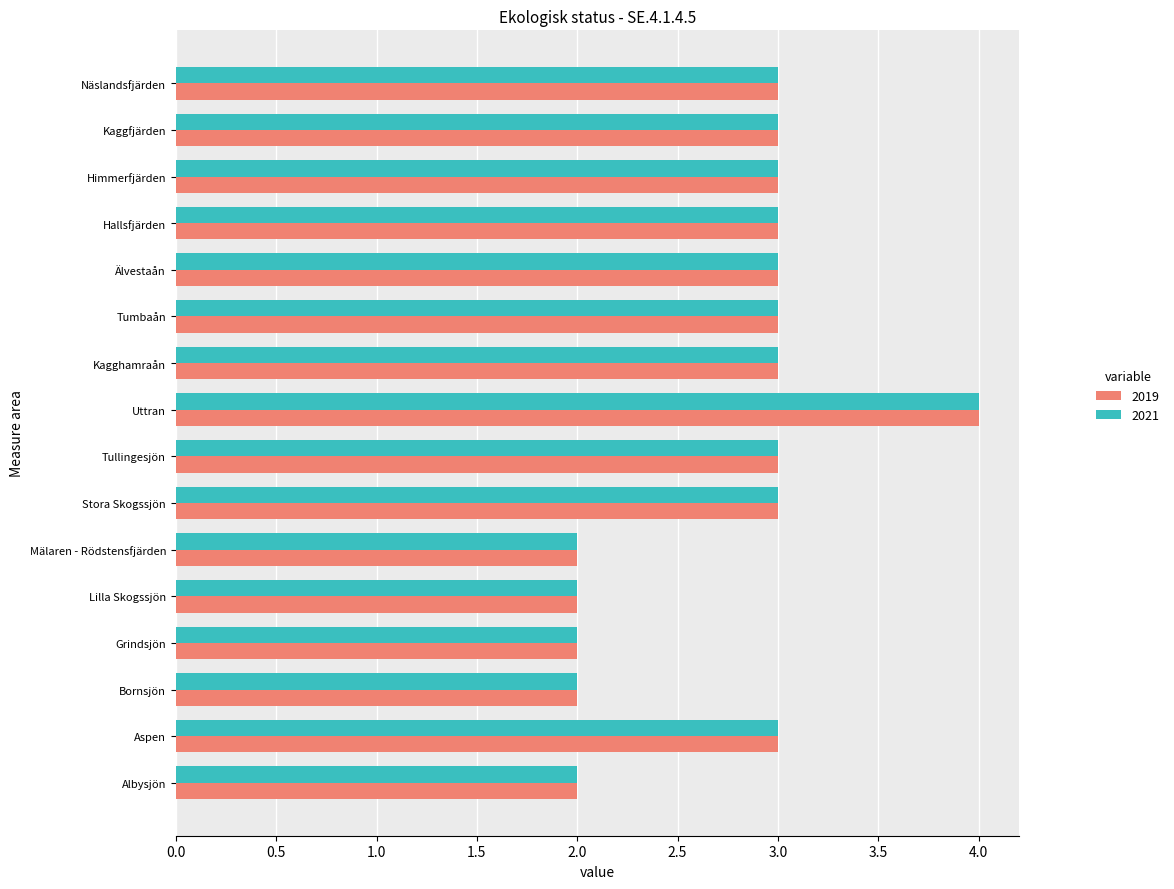

Is the value of 2021 at Kagghamraån greater than the value of 2019 at Mälaren - Rödstensfjärden?

Yes